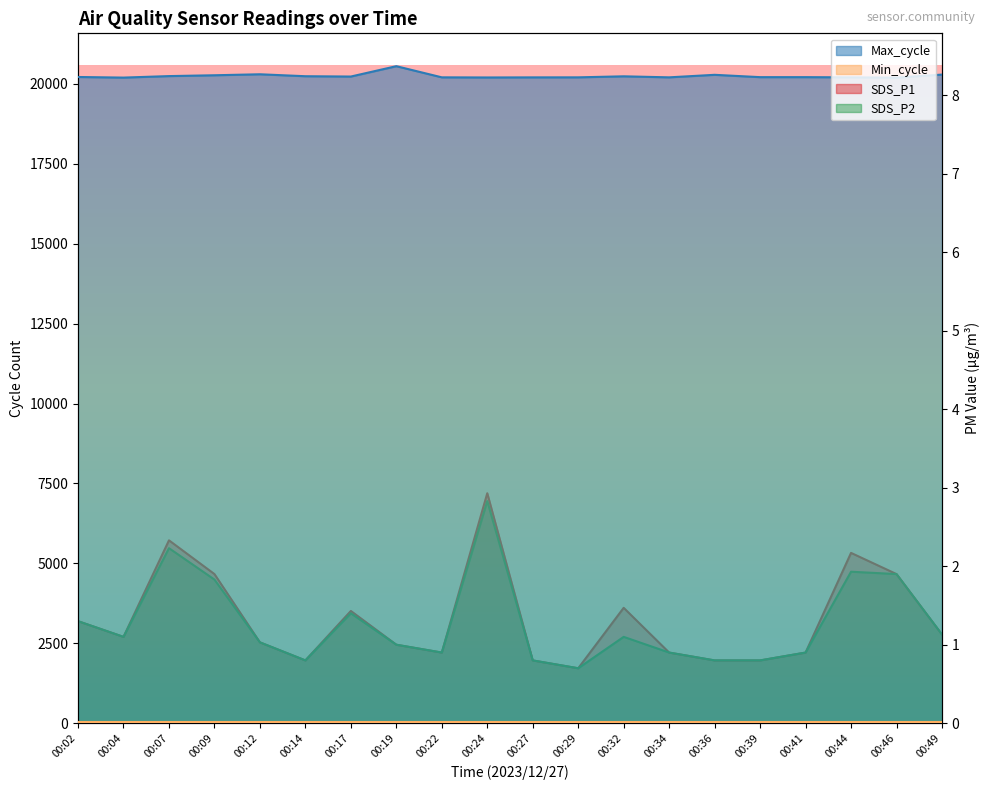

What is the spread (max minus min) of values at 00:07?

20240.8